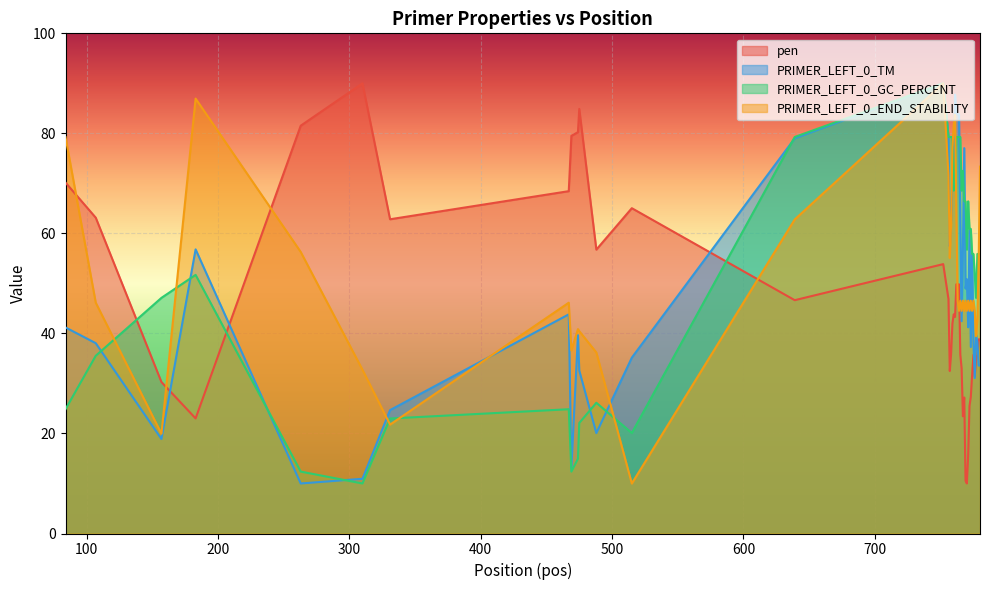

In PRIMER_LEFT_0_END_STABILITY, how many points are lower than both neighbors (excluding endpoints)?

12